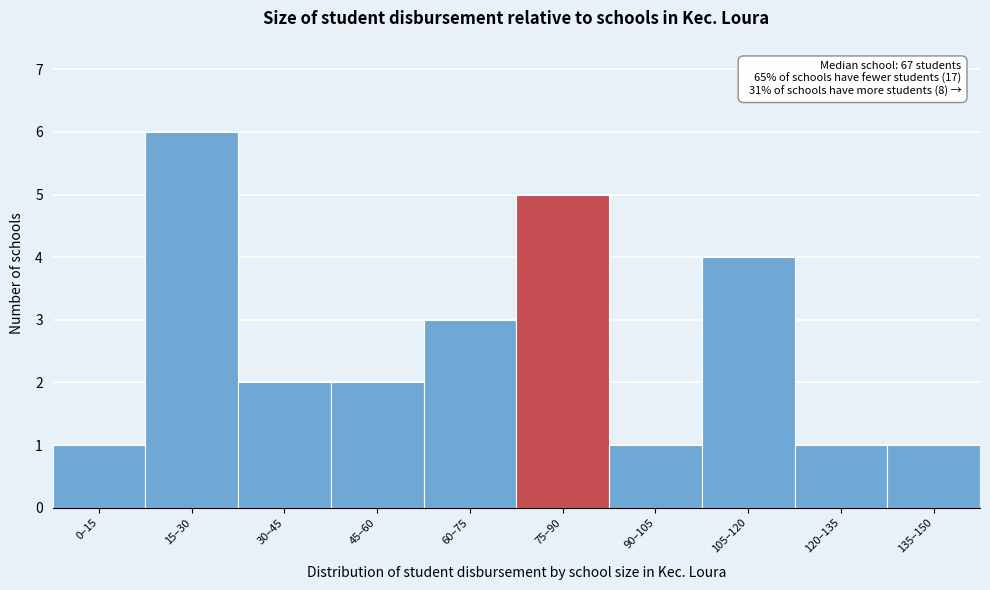

Reading left to right, what are all the values shown in this chart?

1	6	2	2	3	5	1	4	1	1